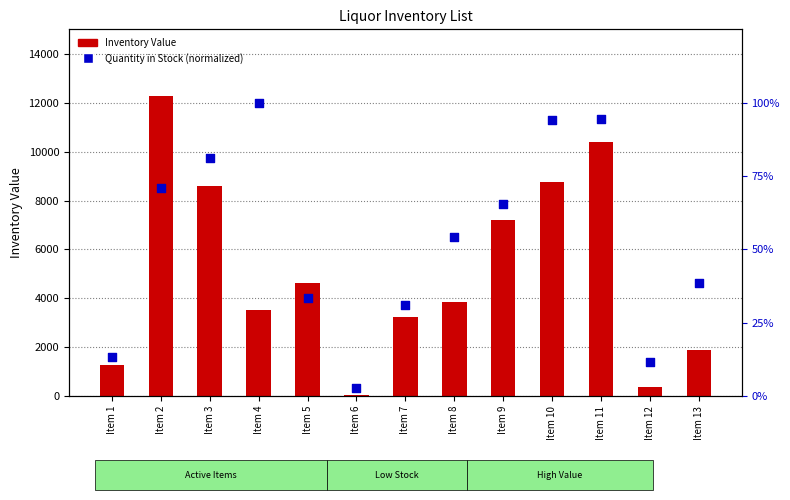

What are all the series names shown in the legend?

Inventory Value, Quantity in Stock (normalized)